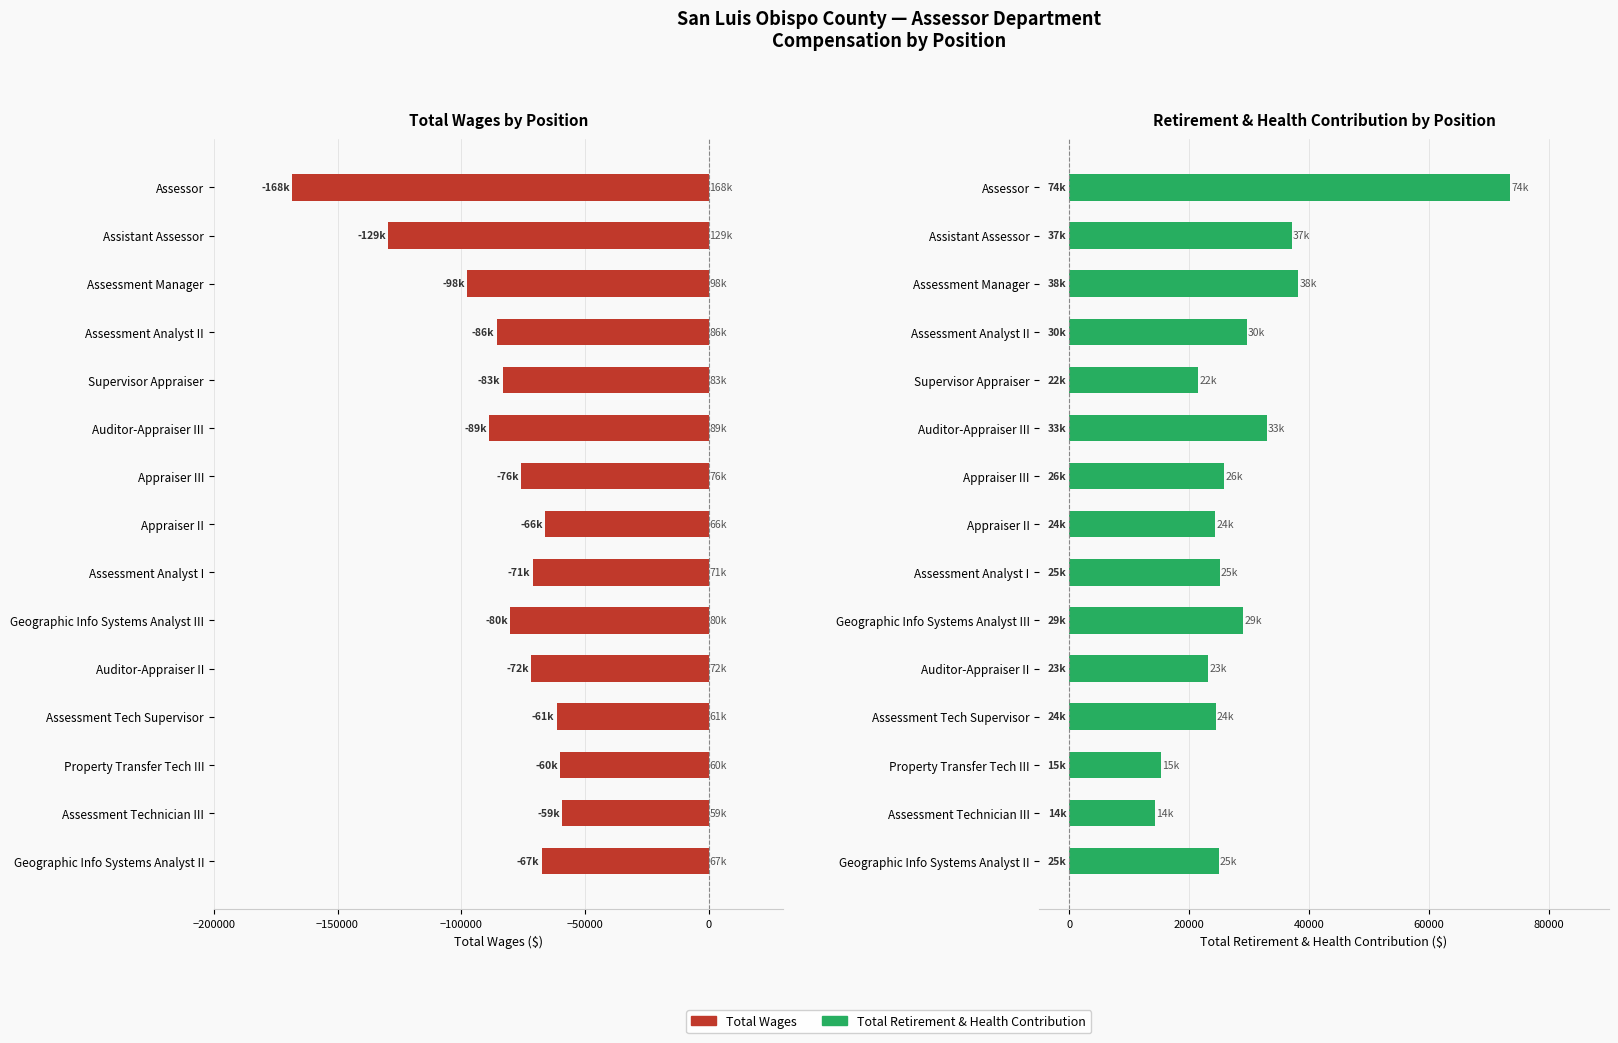

What is the difference between the maximum and second lowest values in the Total Wages series?

70142